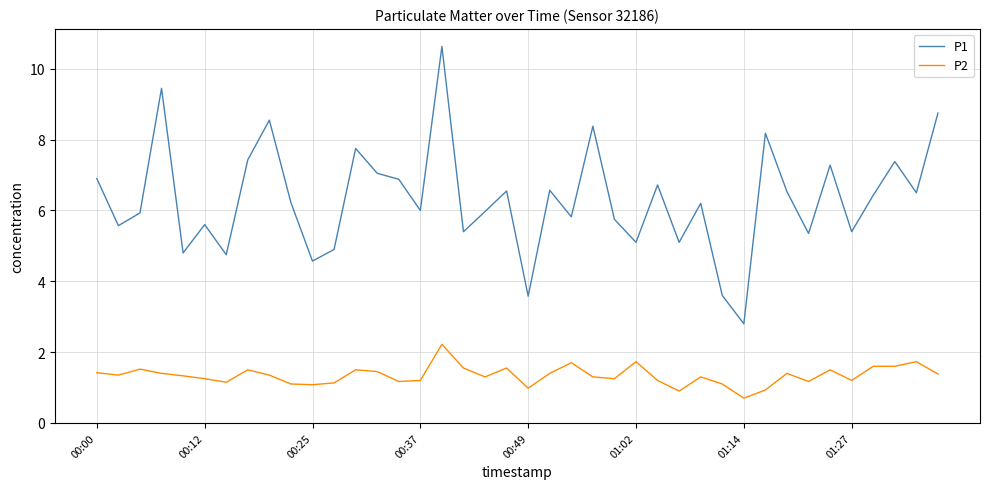

True or false: P2 and P1 cross at least once.

False